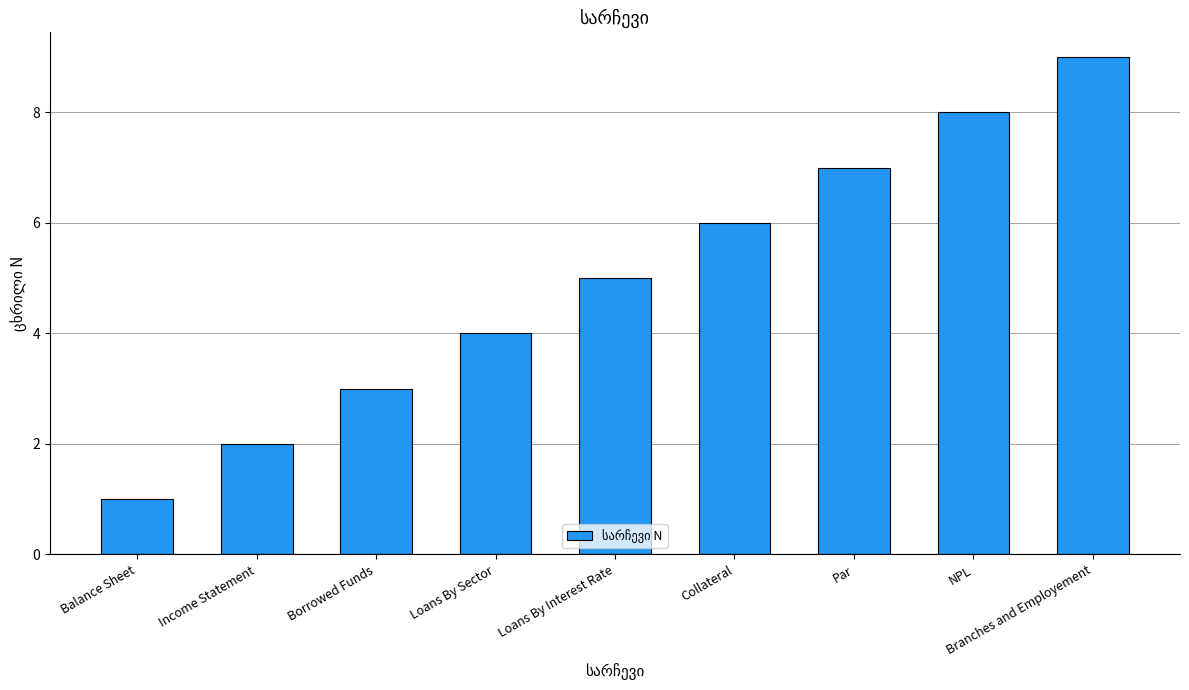

What is the change in value from Income Statement to Loans By Sector?

+2